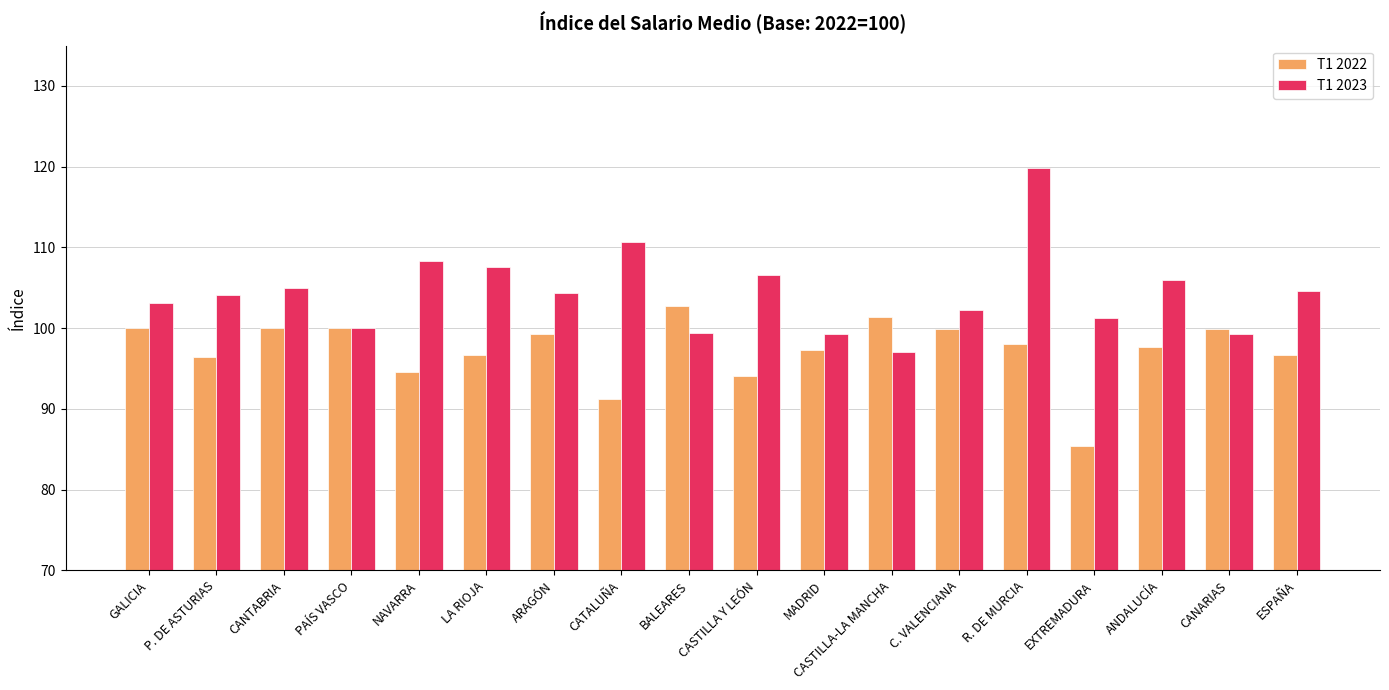

What is the difference between the T1 2022 values at PAÍS VASCO and P. DE ASTURIAS?

3.6